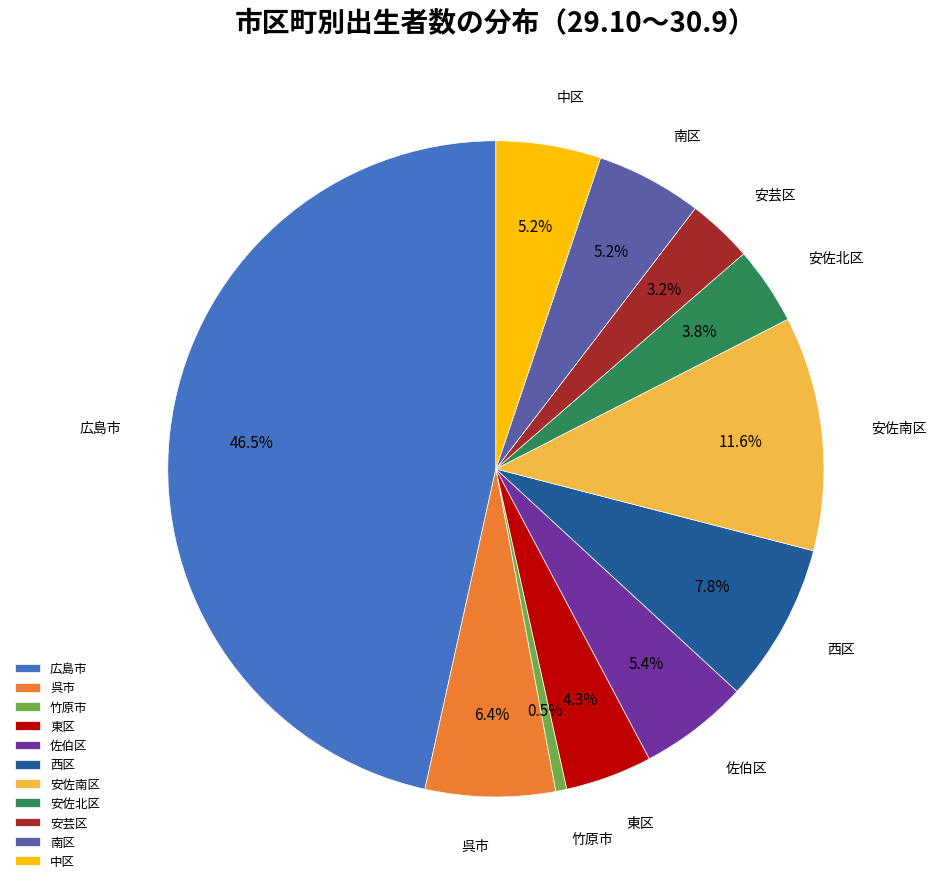

Do 安芸区 and 安佐北区 together represent more than half of the pie?

No